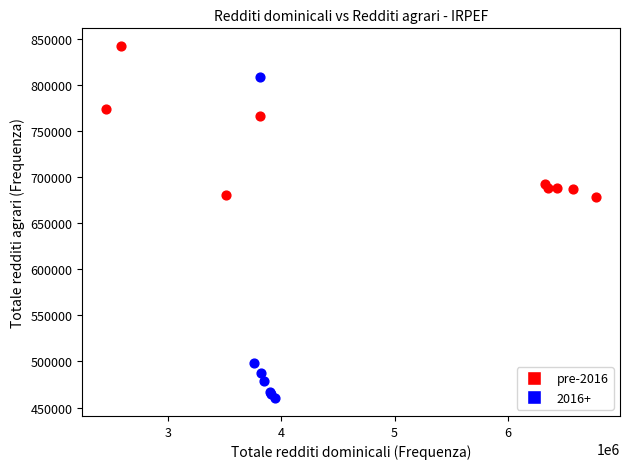

Which series has the widest spread of Y values?

2016+